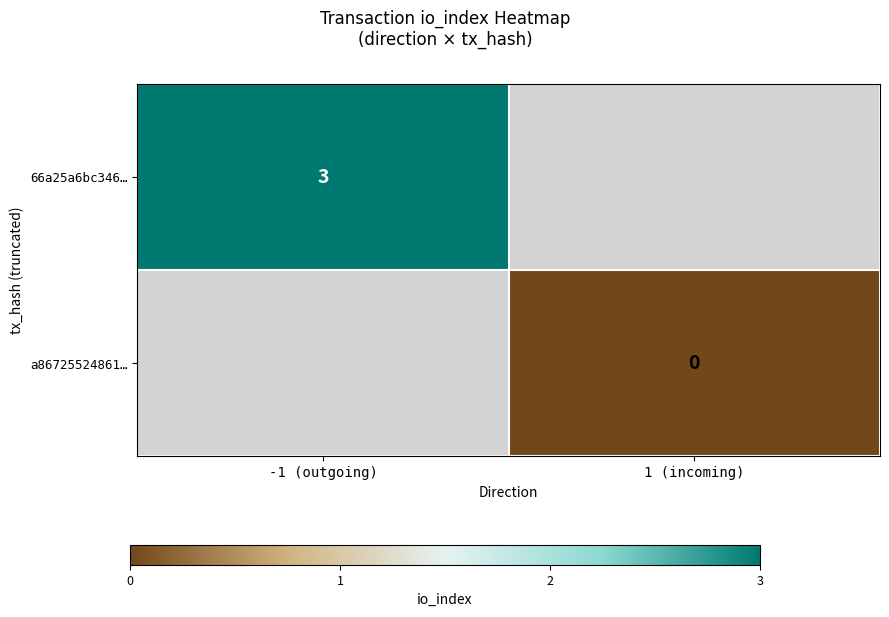

True or false: 66a25a6bc346… has a value of 3 at -1 (outgoing).

True